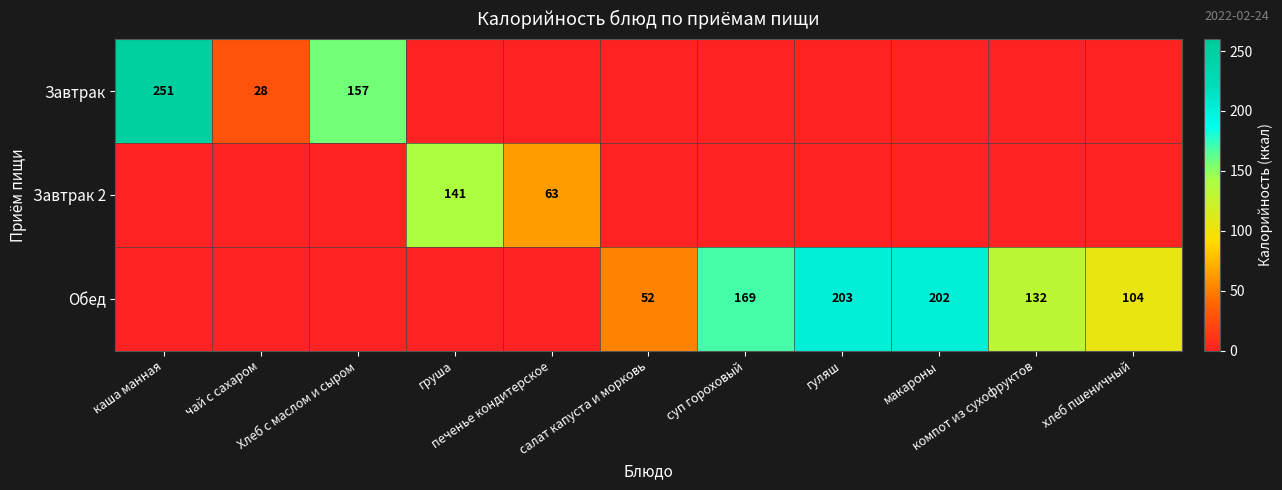

What is the smallest value displayed?

28.0